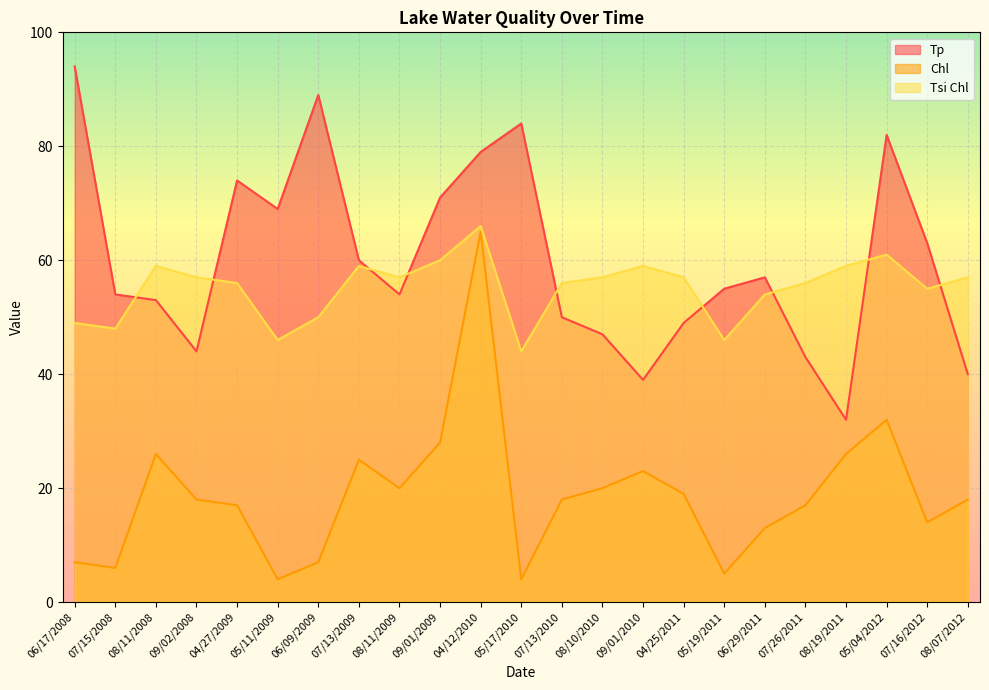

Which category has the highest value across all series?

06/17/2008